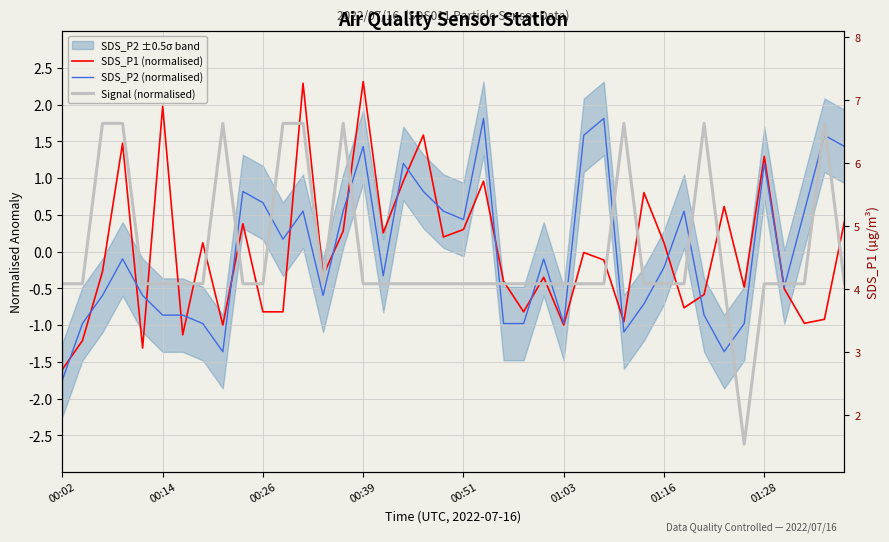

Which has a higher value, 12 or 37?

12